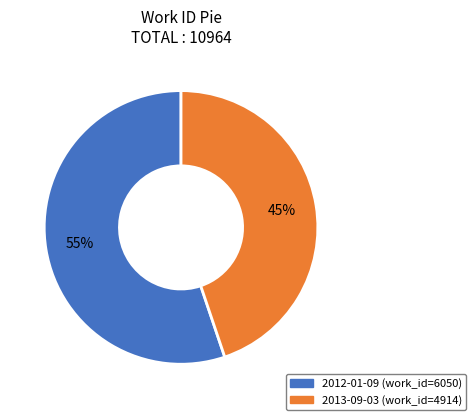

Which slice is the smallest?

2013-09-03